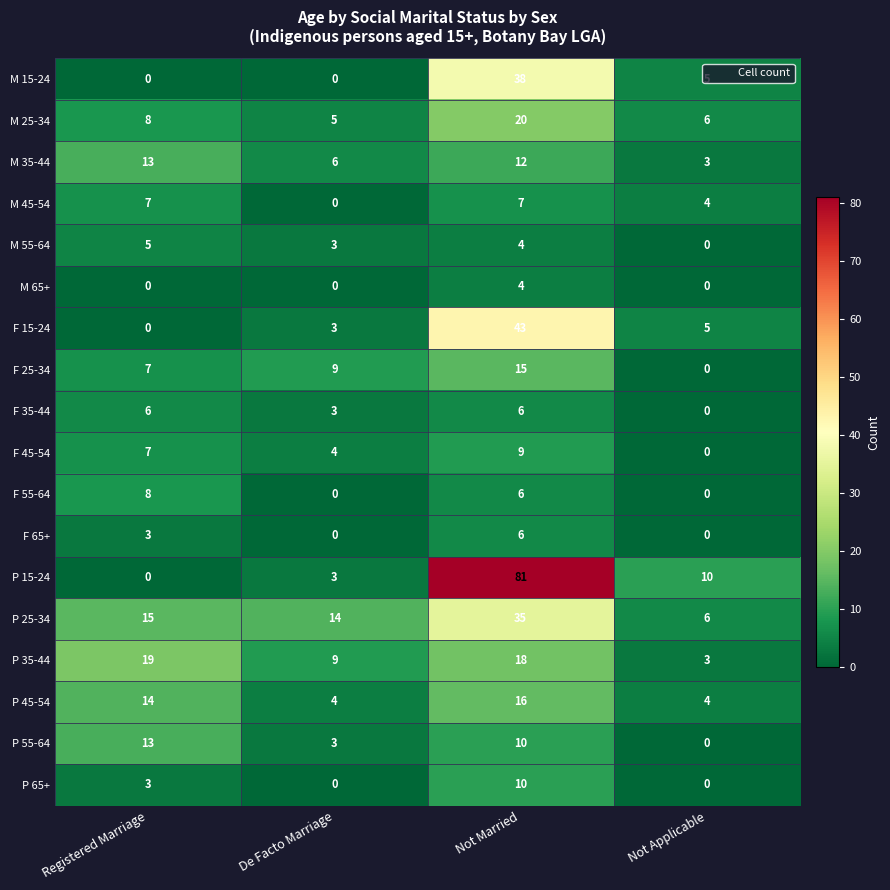

Which category has the lowest value in the M 55-64 series?

Not Applicable